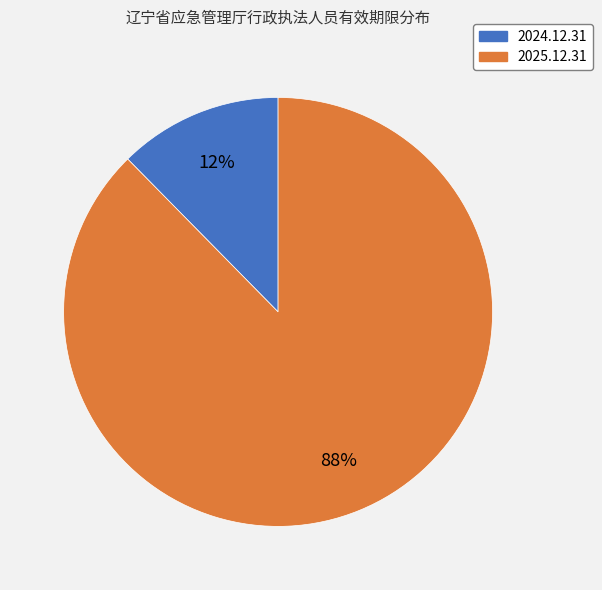

Count the number of slices in the pie.

2